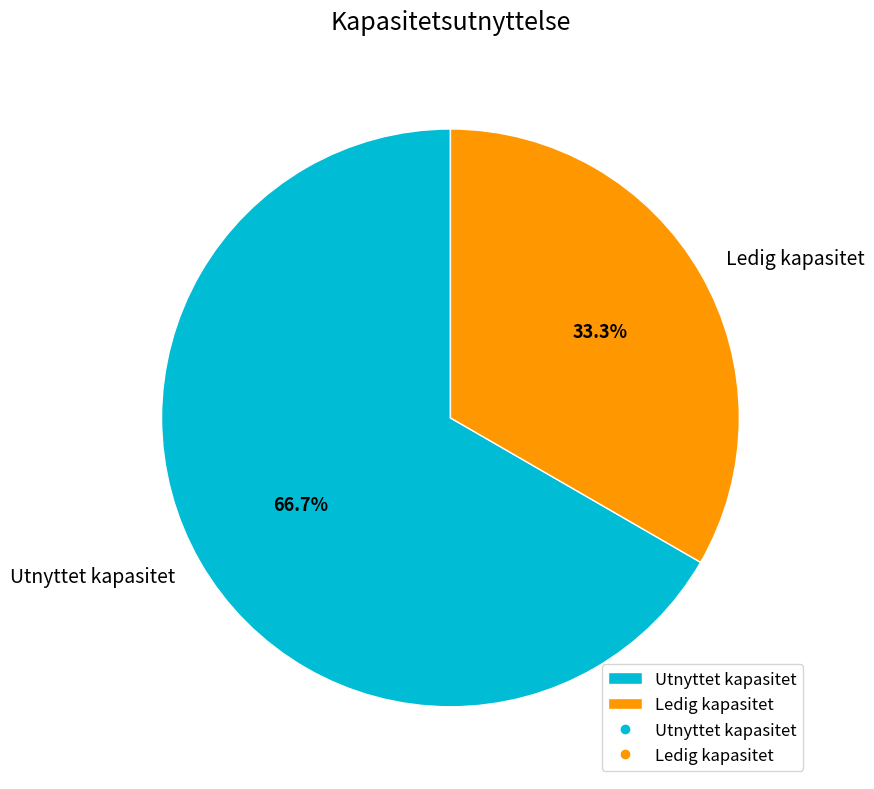

Combined, do Utnyttet kapasitet and Ledig kapasitet account for over 50%?

Yes